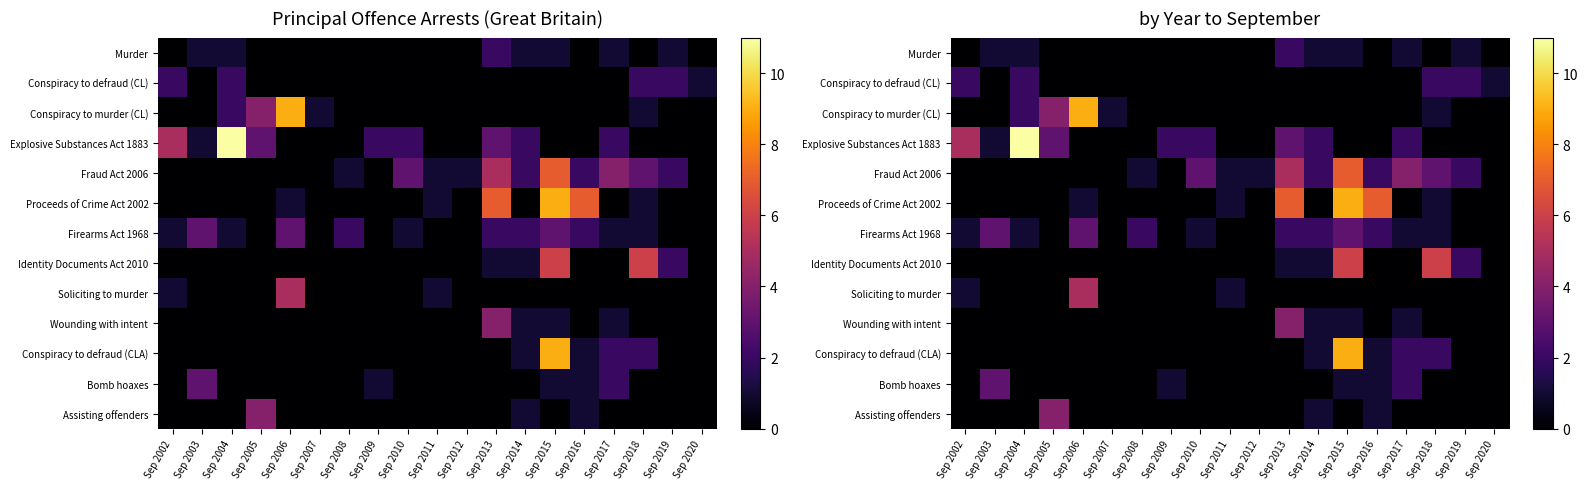

What is the spread (max minus min) of values at Sep 2011?

1